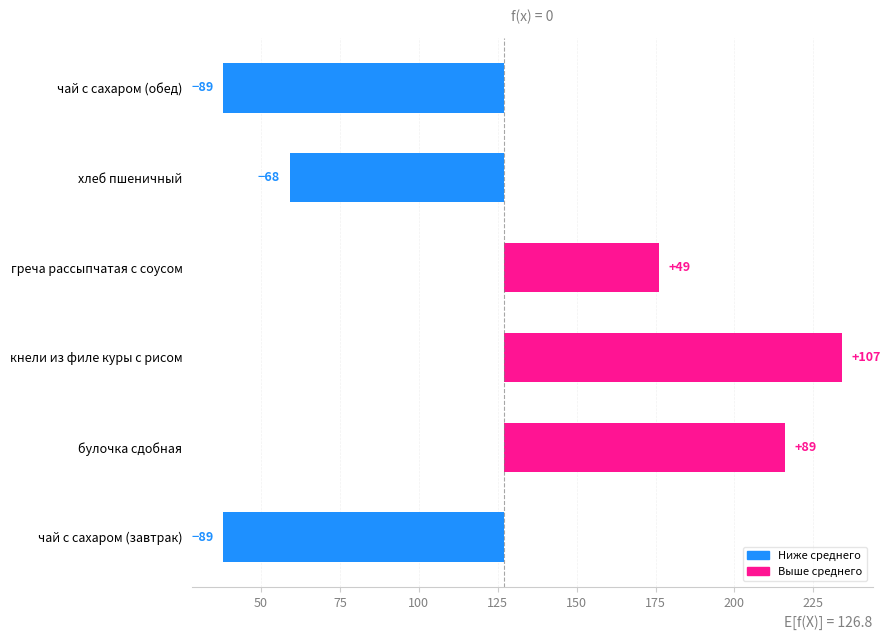

What is the difference between the second highest and minimum values?

178.0